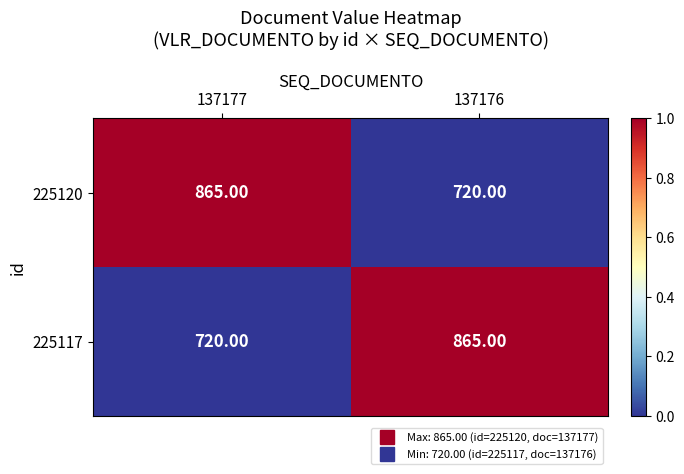

What is the total value across all series at 137177?

1585